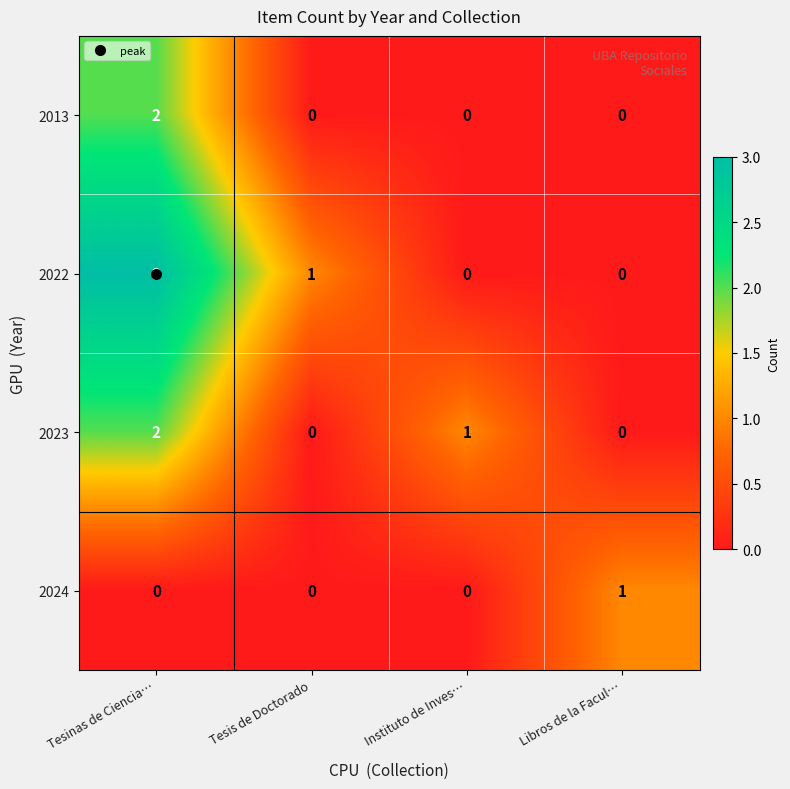

What is the difference between the maximum and second lowest values in the 2022 series?

3